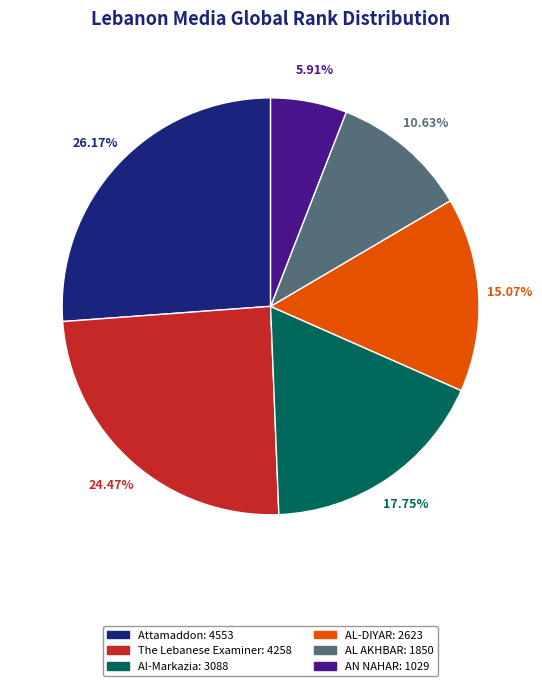

To the nearest percent, what is the average slice percentage?

17%